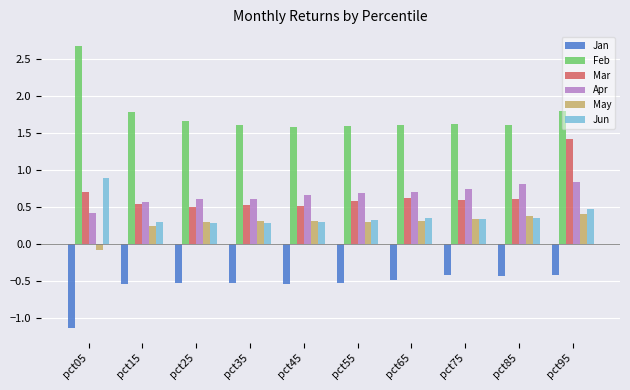

Are the bars horizontal?

No